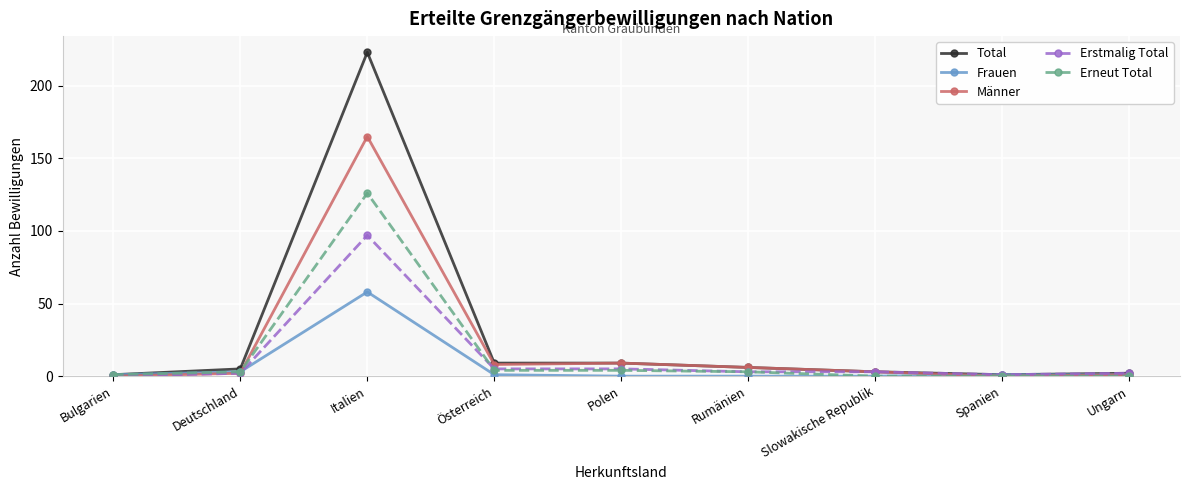

List the series in order of their peak value, highest first.

Total, Männer, Erneut Total, Erstmalig Total, Frauen